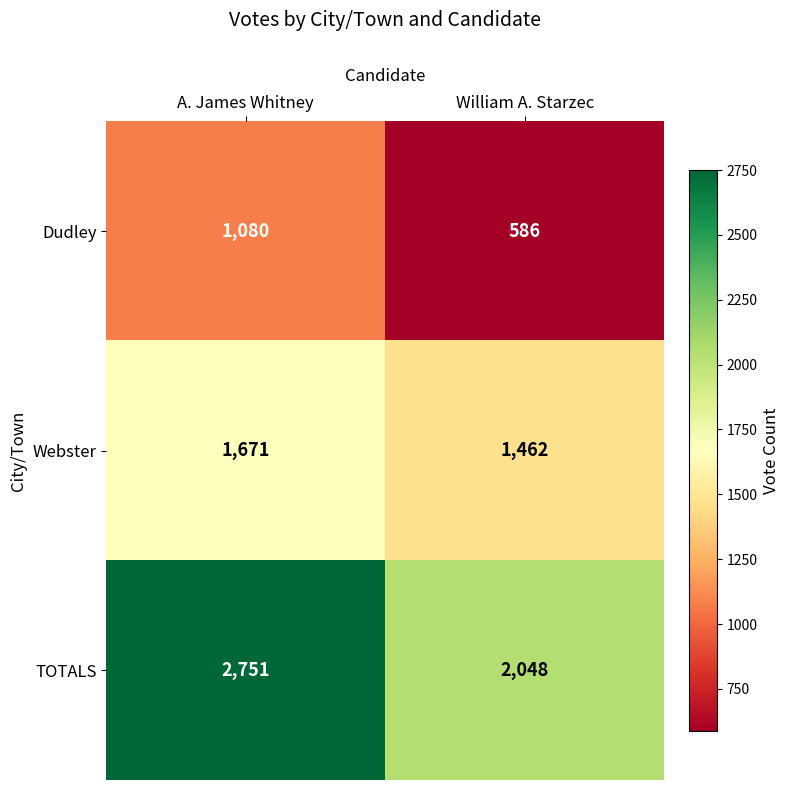

What is the difference between the maximum and minimum values in the TOTALS series?

703